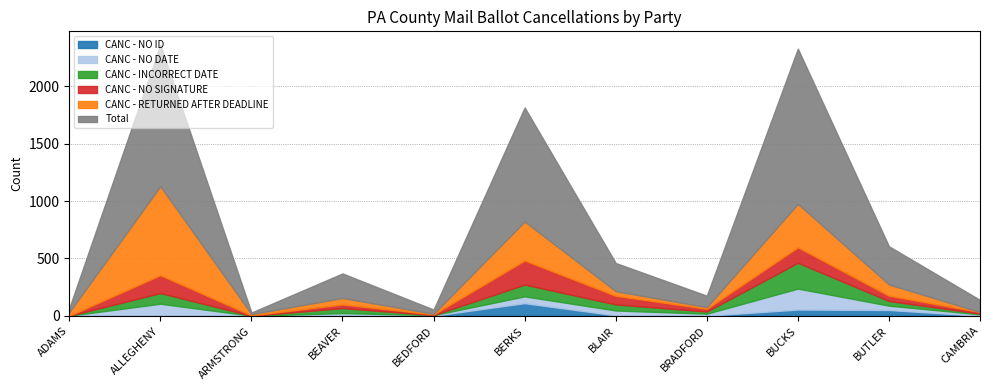

Between BEDFORD and BEAVER, which is larger?

BEAVER